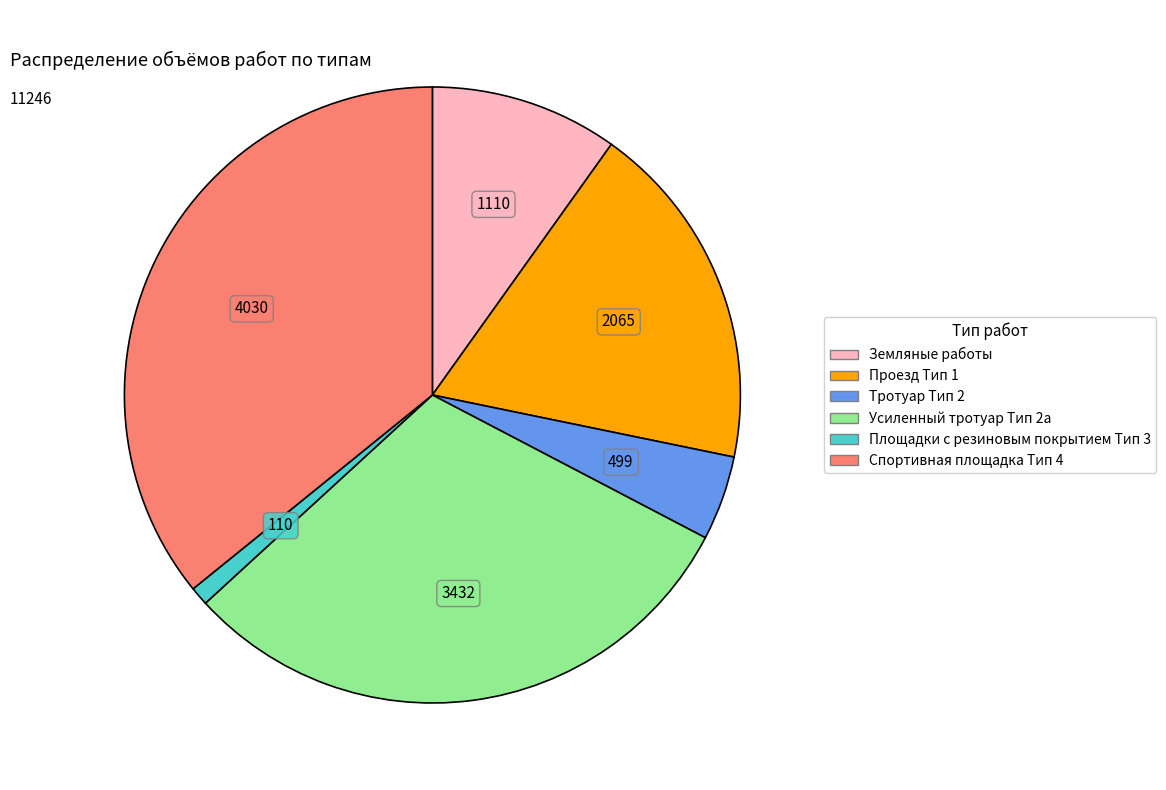

How many slices are in this pie chart?

6